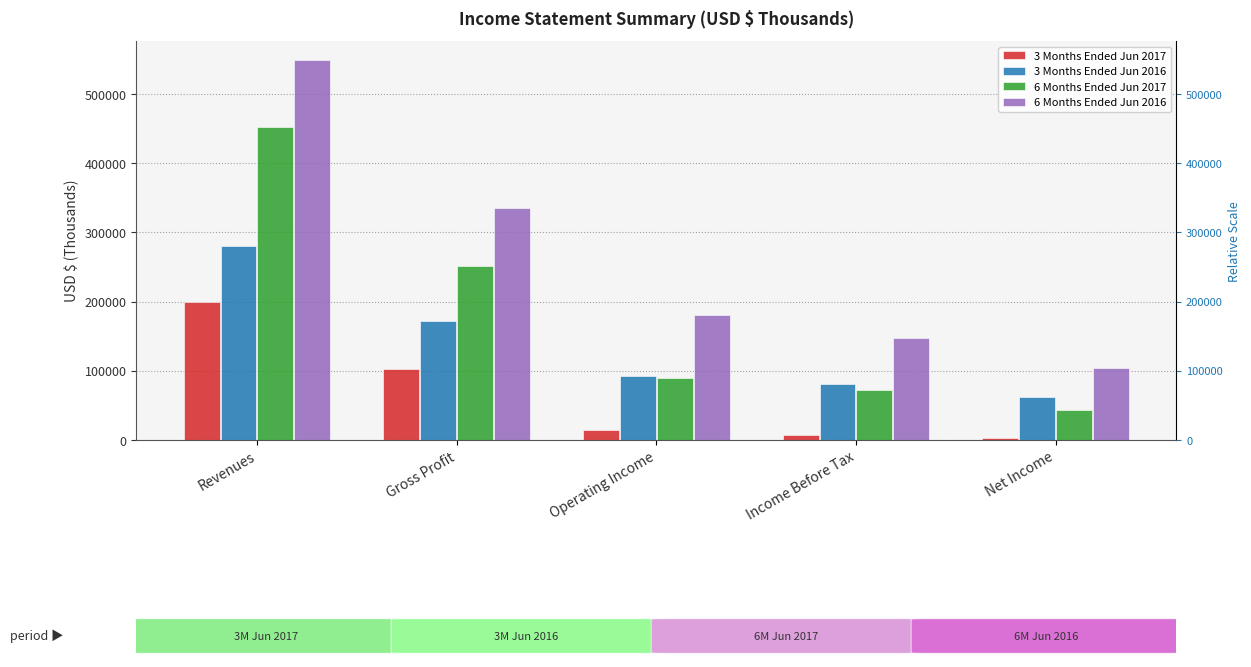

Which category has the highest value across all series?

Revenues